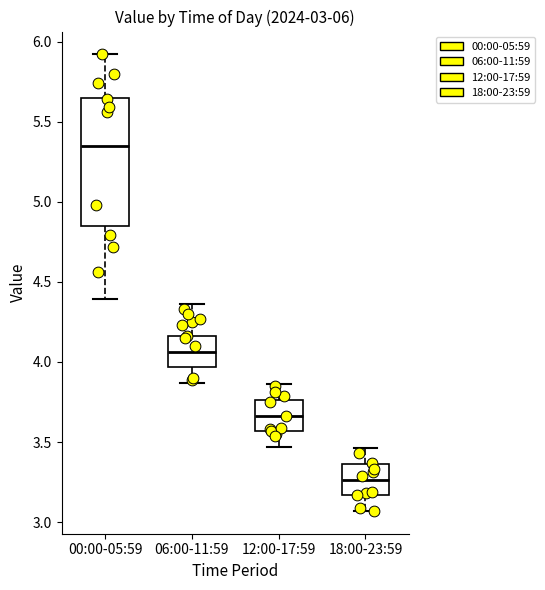

Which box's median line is the lowest?

18:00-23:59